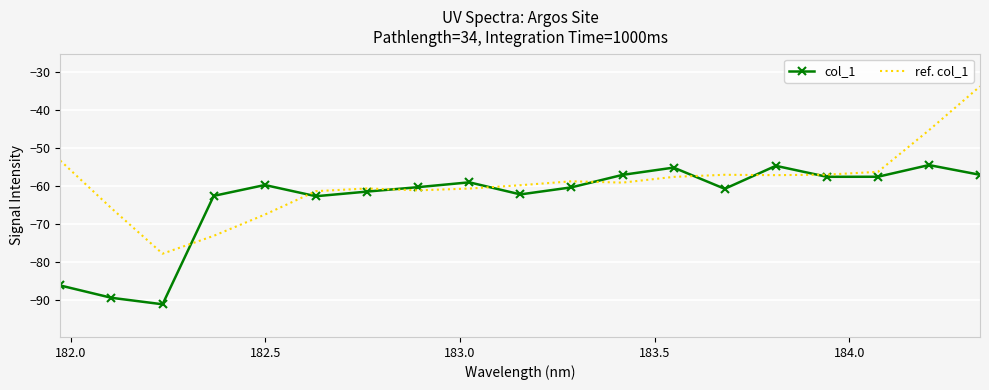

Which series has the largest total across all categories?

ref. col_1